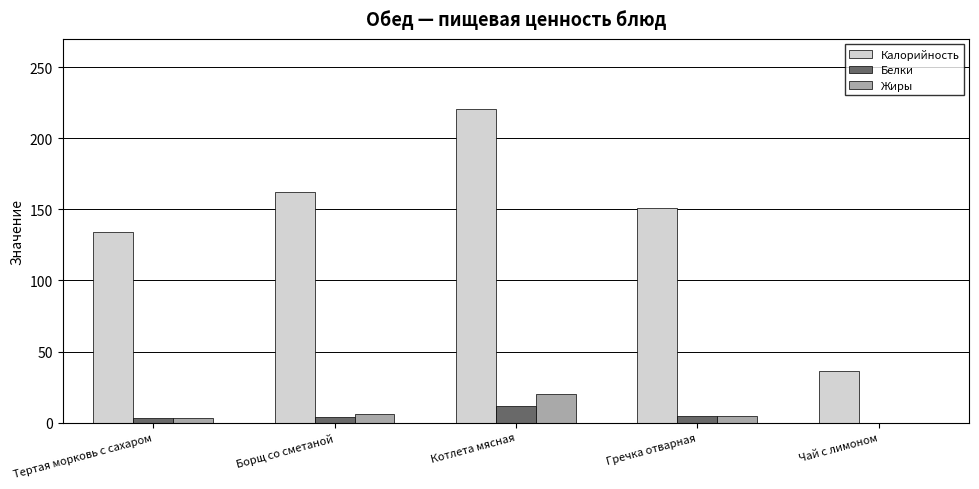

At which category is the sum across all series the highest?

Котлета мясная